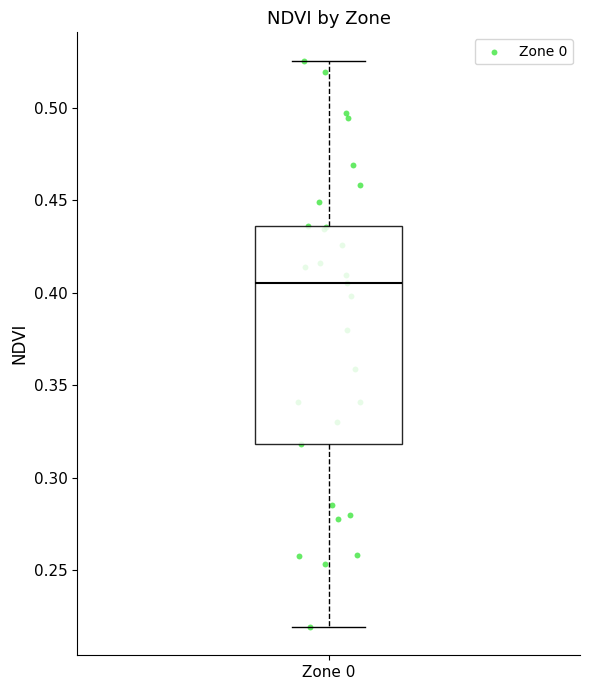

Where does the upper whisker of the box for Zone 0 end on the y-axis? The values are not printed on the chart, so give them approximately, as read against the axis.

0.525